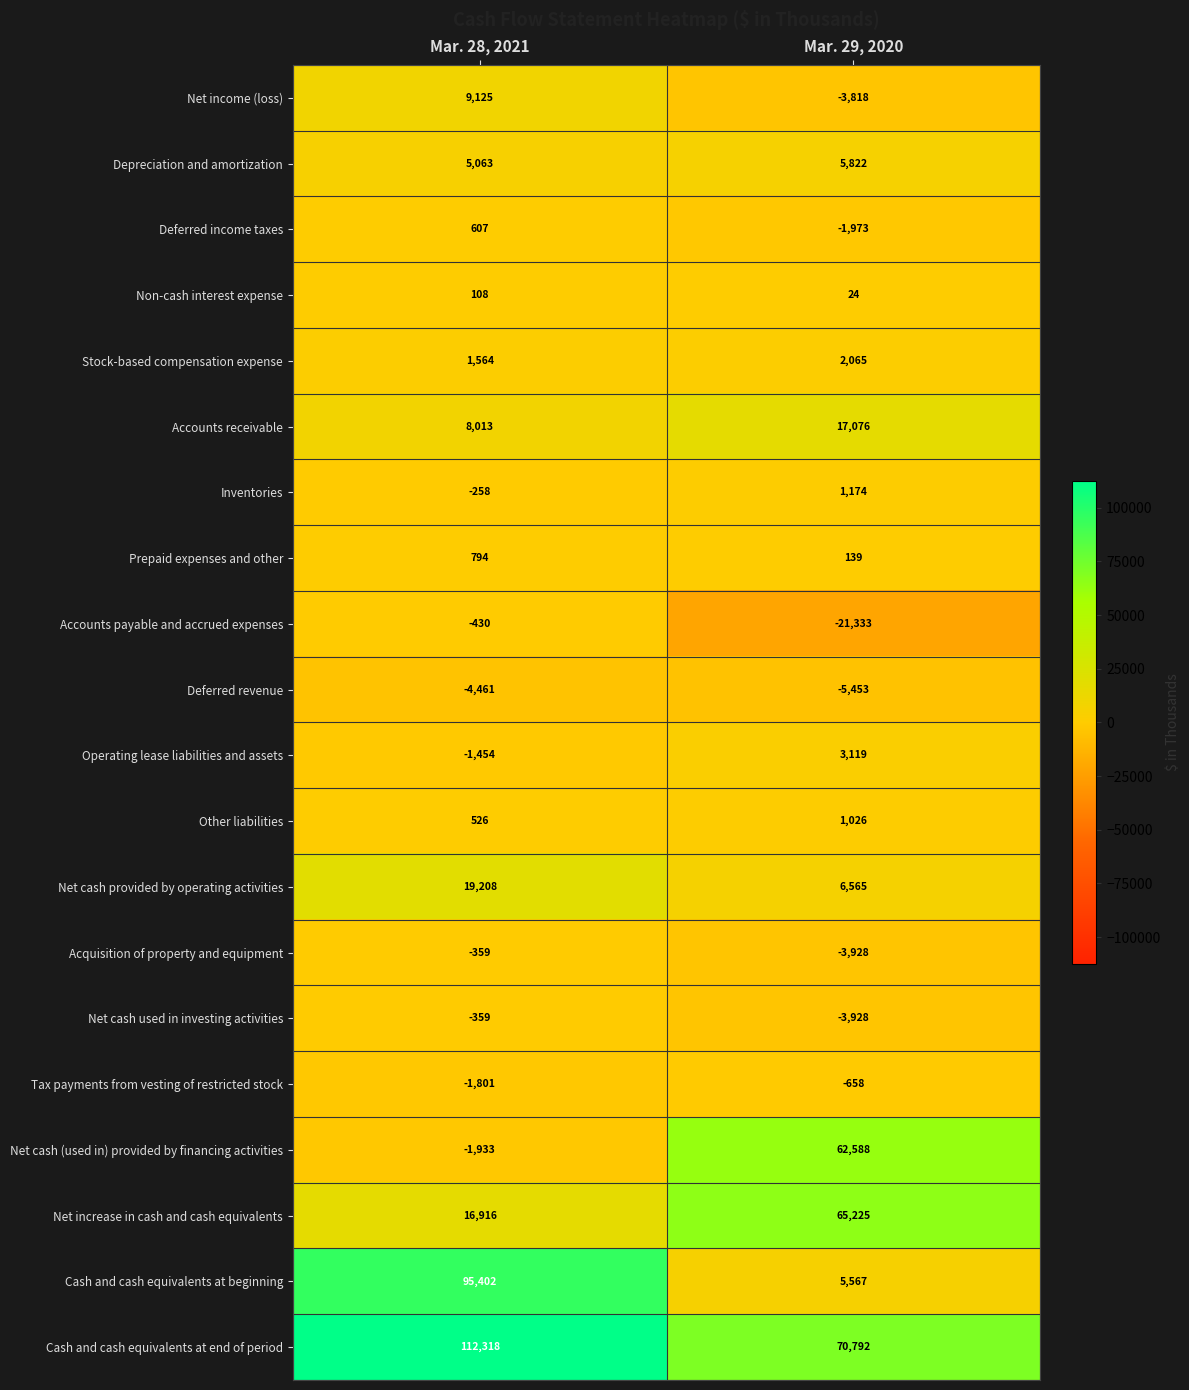

What is the maximum value shown in the chart?

112318